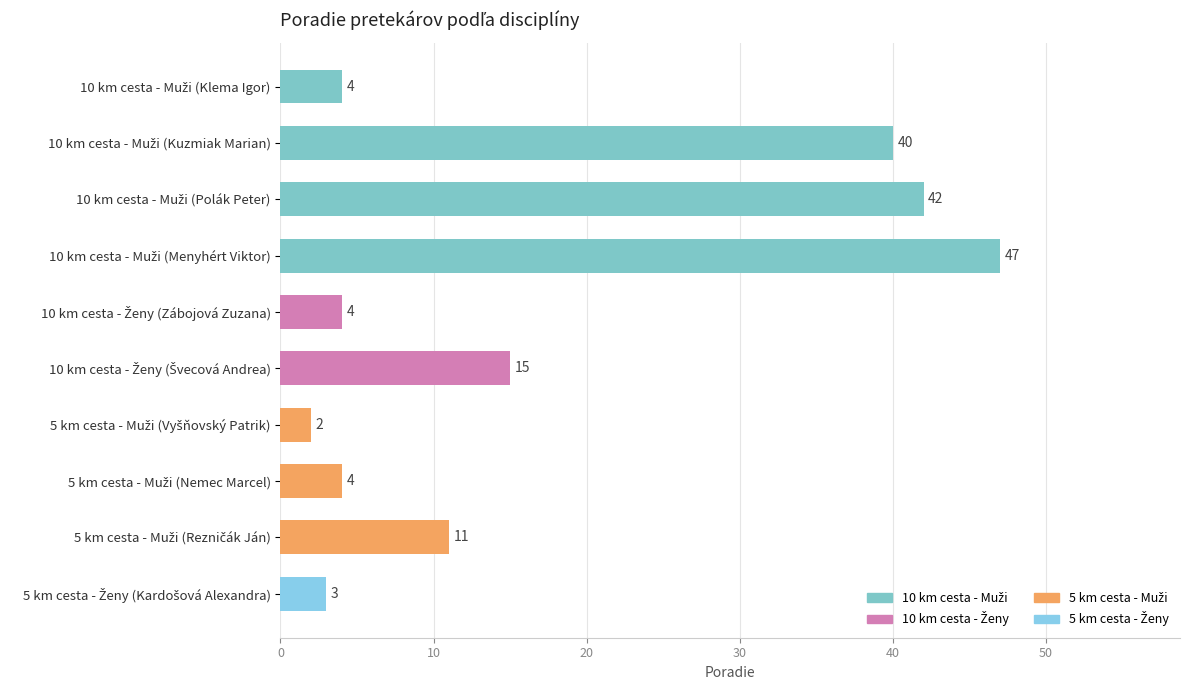

Reading top to bottom, what are all the values shown in this chart?

4	40	42	47	4	15	2	4	11	3